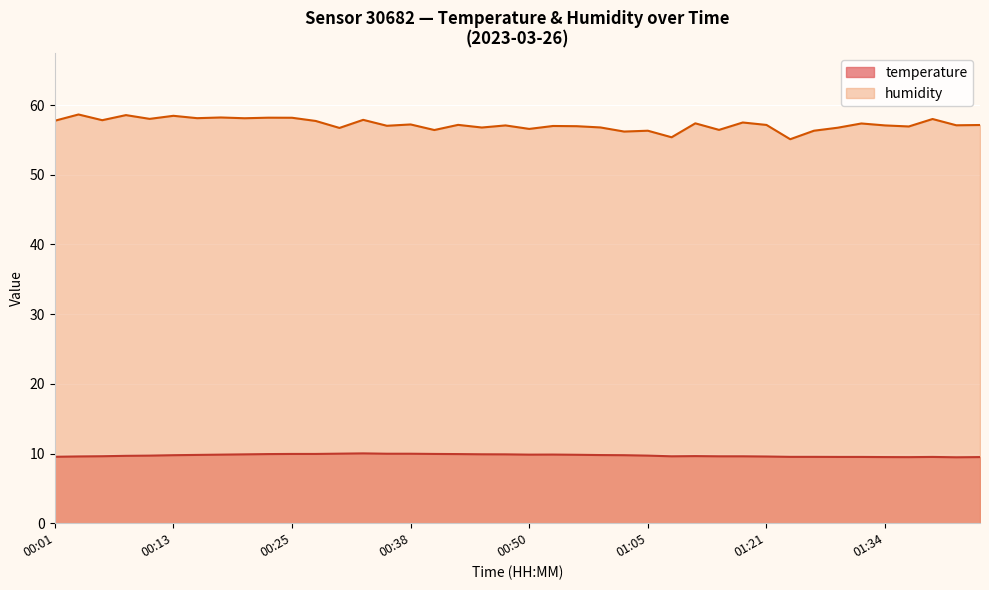

How many interior local valleys does the temperature series have?

4